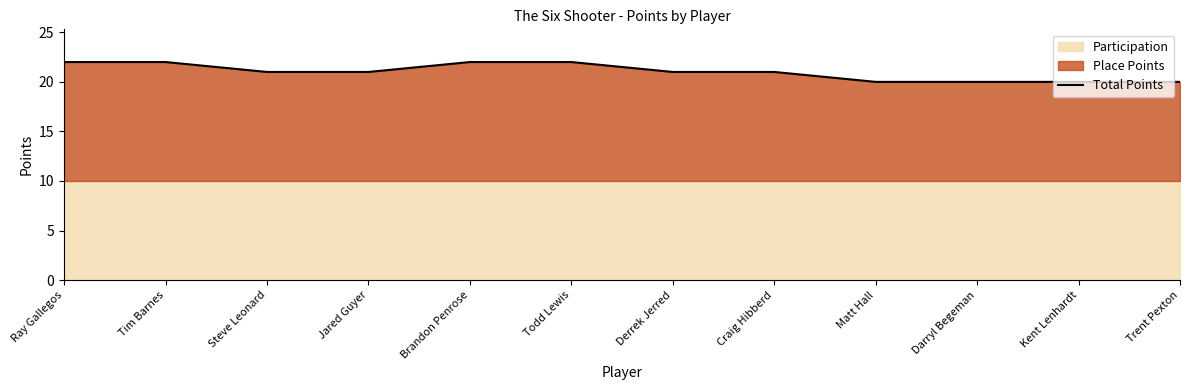

Is it true that the value at Tim Barnes is 22?

True